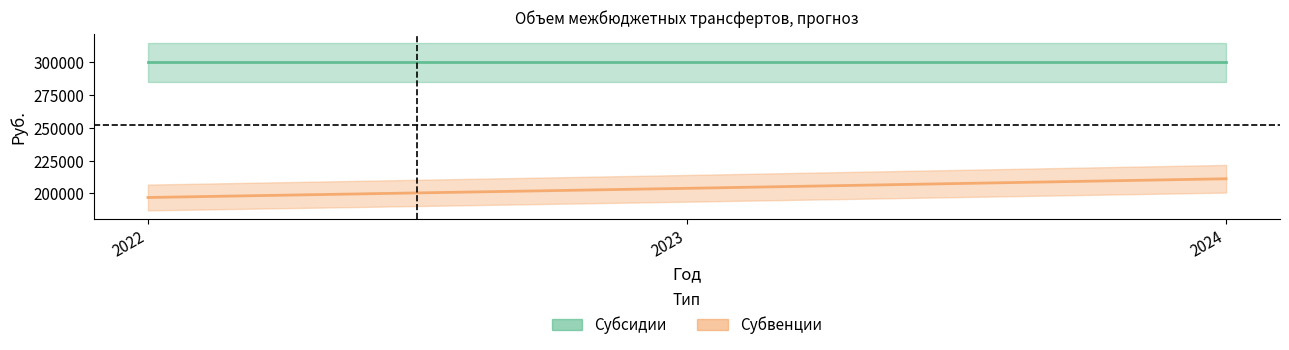

At which label is the value closest to 204050?

2023